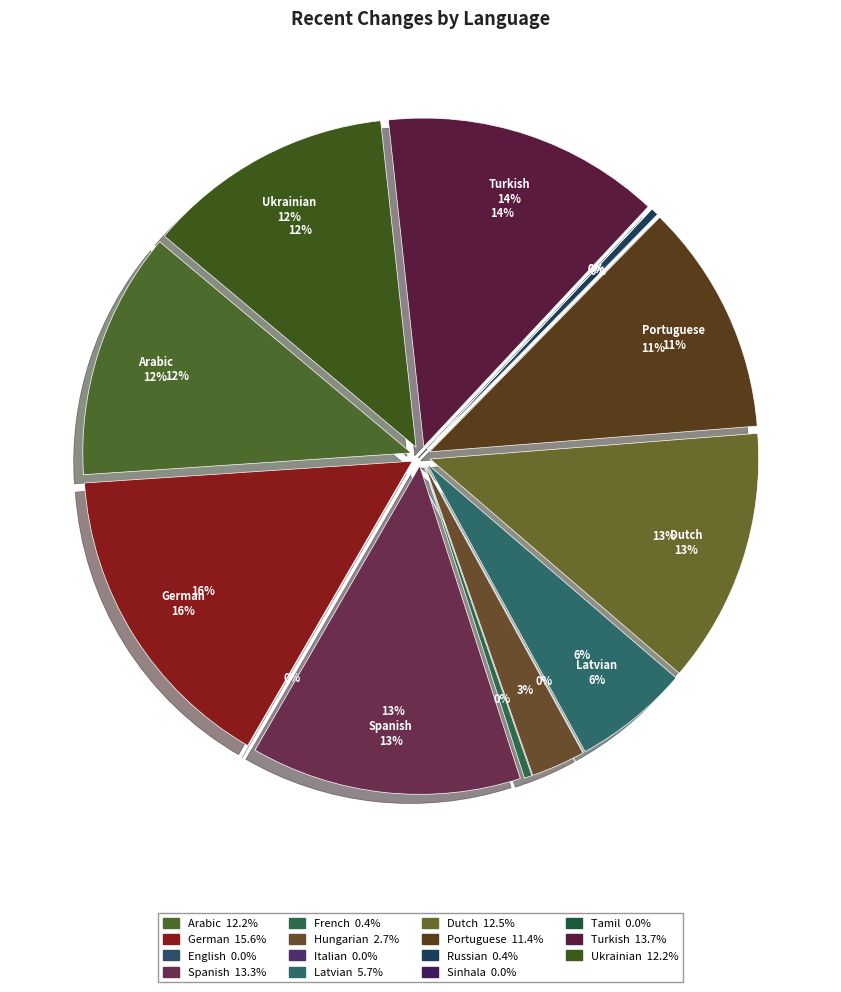

How many segments does this pie chart have?

15